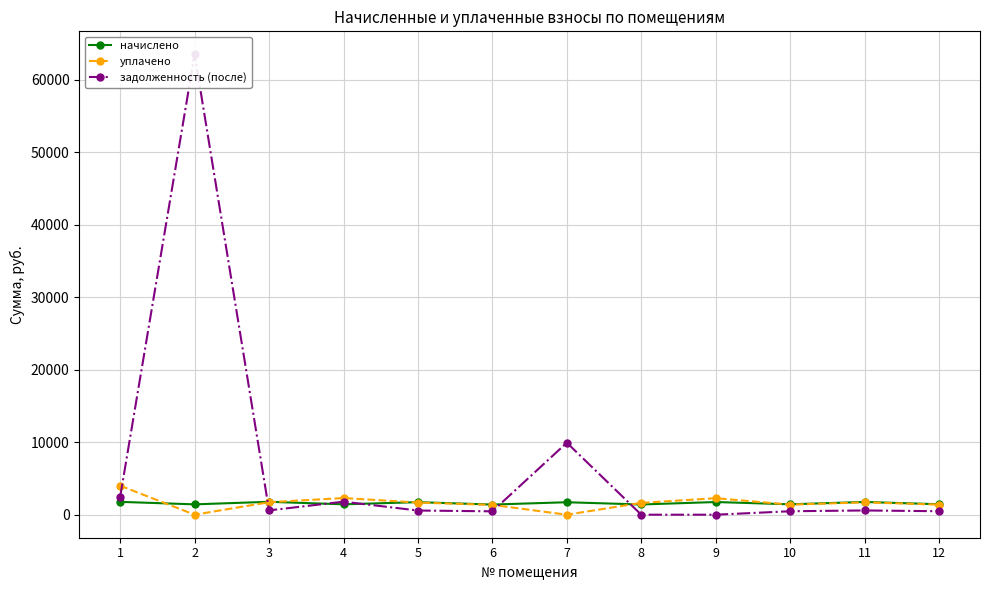

At how many categories does at least one series exceed 38719?

1